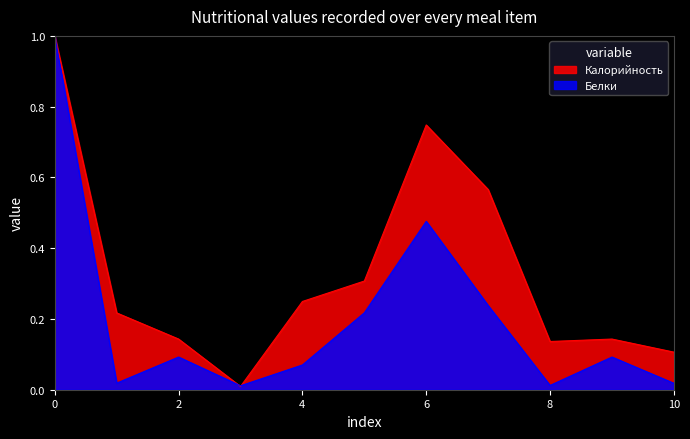

What is the highest value of the Калорийность series?

1.0